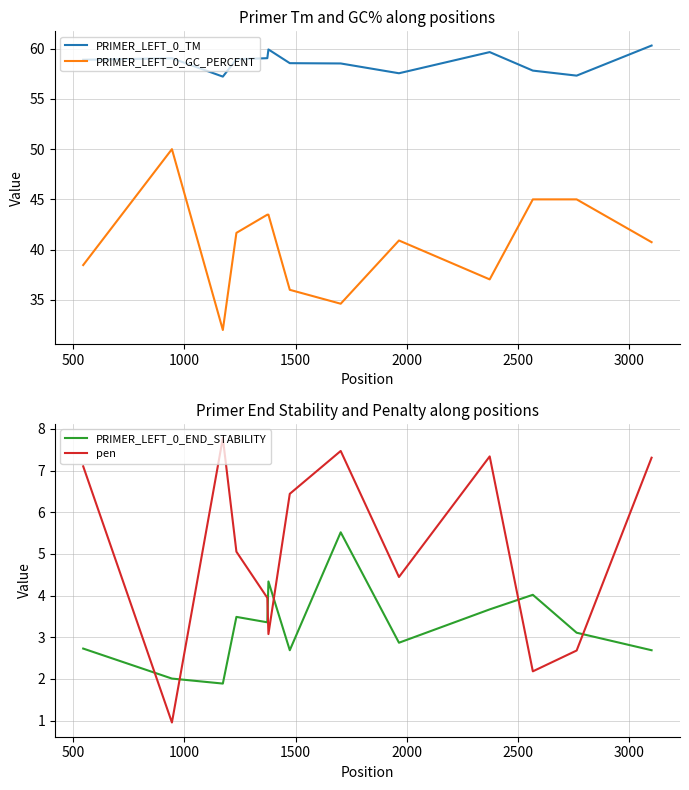

What is the average value of the PRIMER_LEFT_0_TM series?

58.7